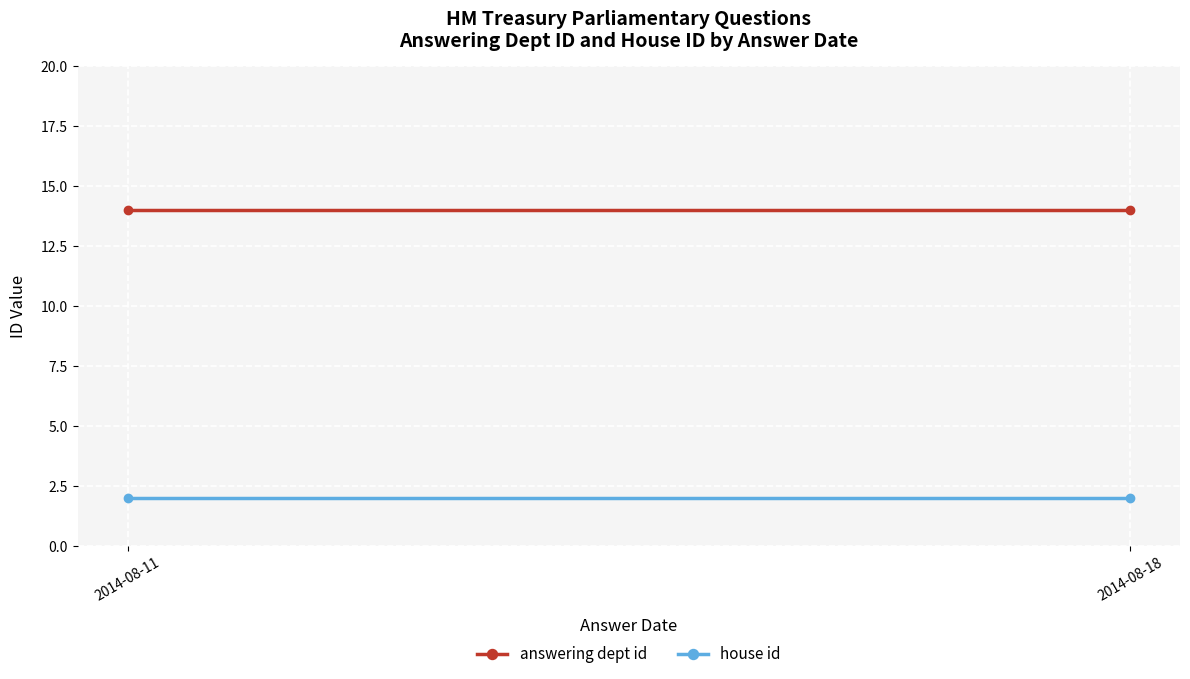

List the labels in order of answering dept id value, largest first.

2014-08-11, 2014-08-18